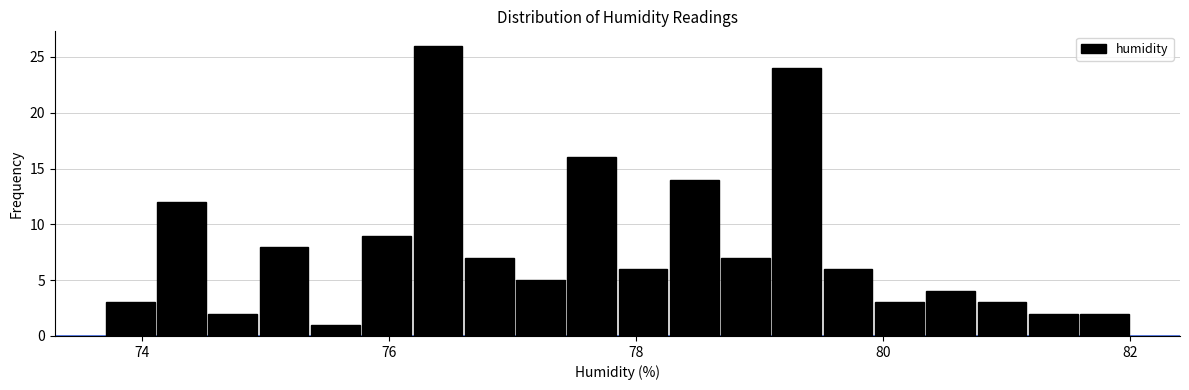

Around what value on the x-axis is the tallest bar? Give the approximate position of its centre, as read against the axis.

76.4